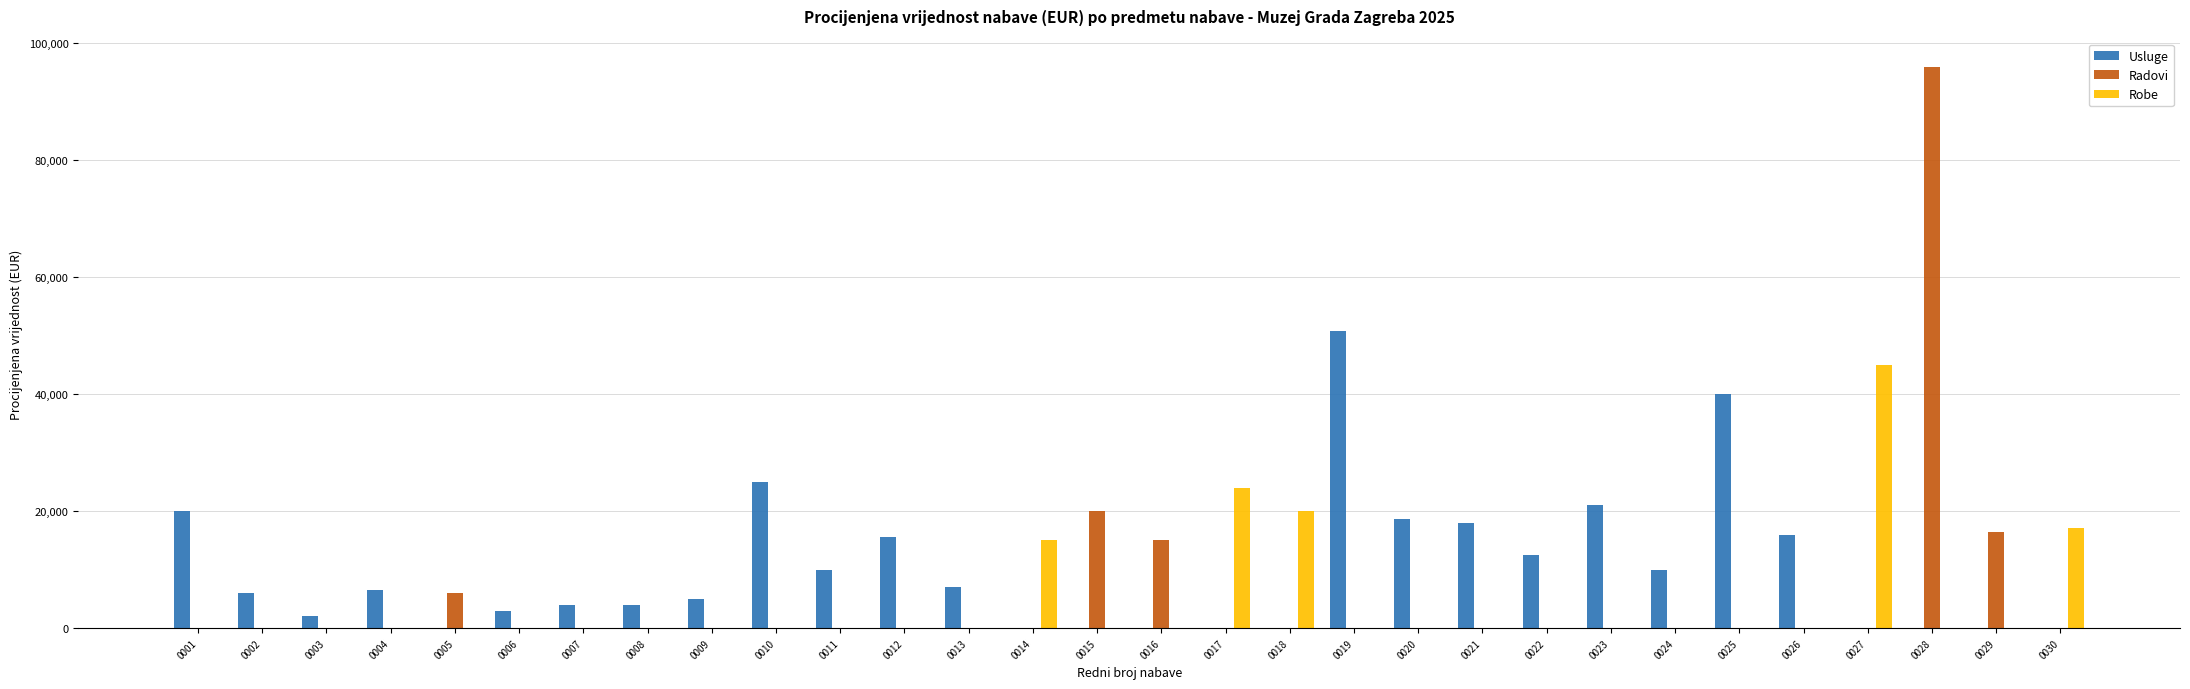

What is the maximum value for Robe?

45000